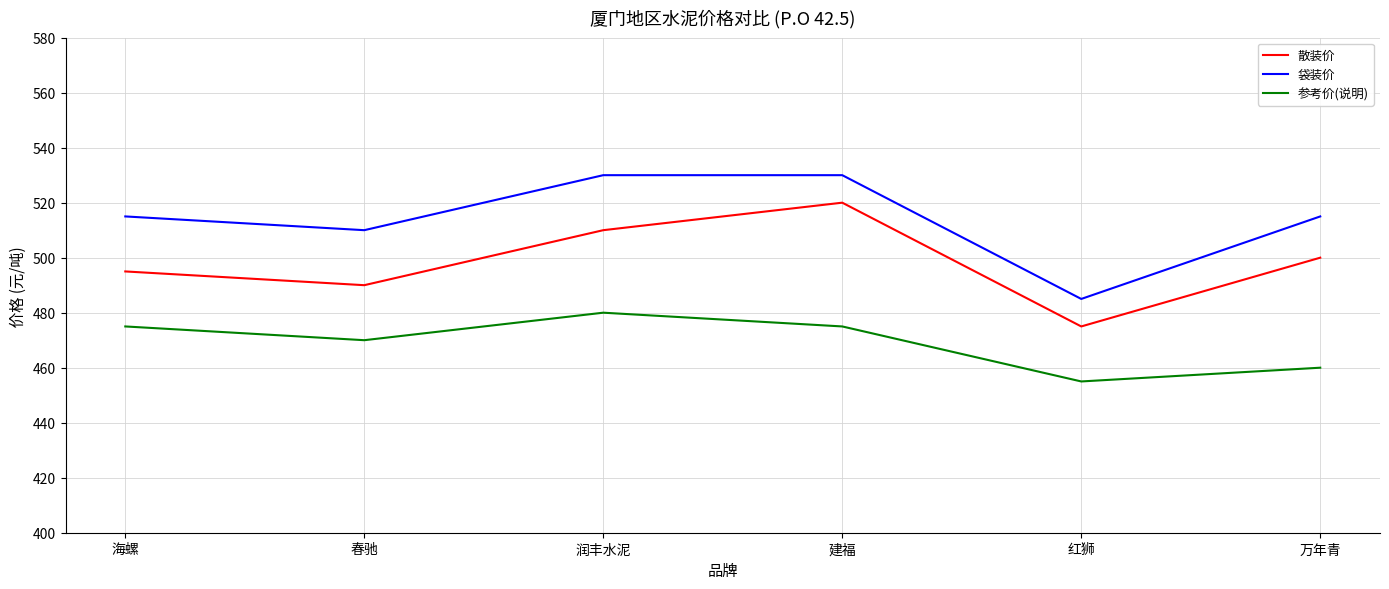

At how many categories does at least one series exceed 491?

5